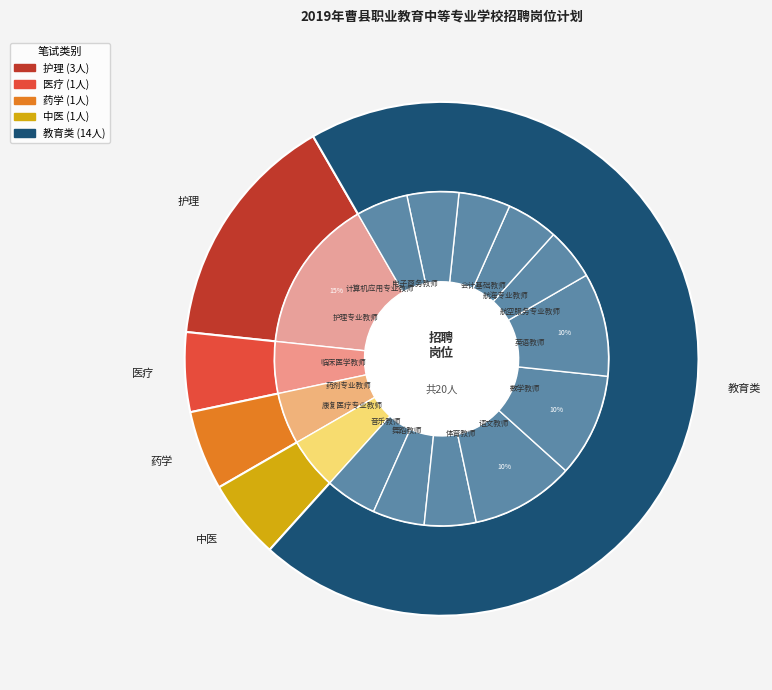

Which has a higher value, 音乐教师 or 数学教师?

数学教师